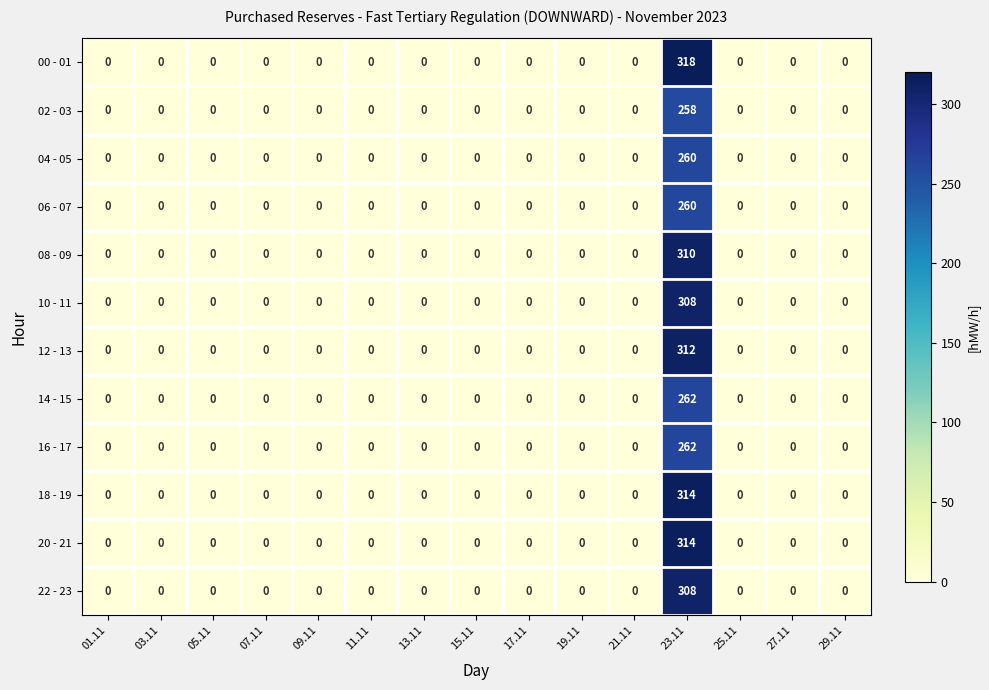

Which label corresponds to the largest value in the chart?

23.11